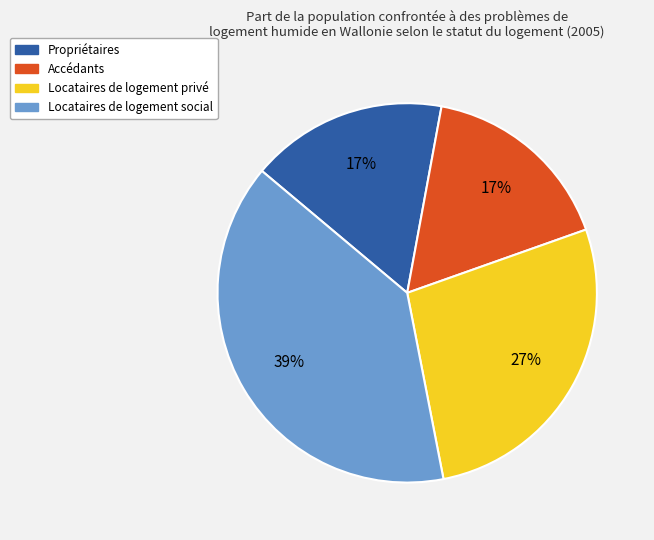

The Locataires de logement privé slice represents 38% of the pie. True or false?

False